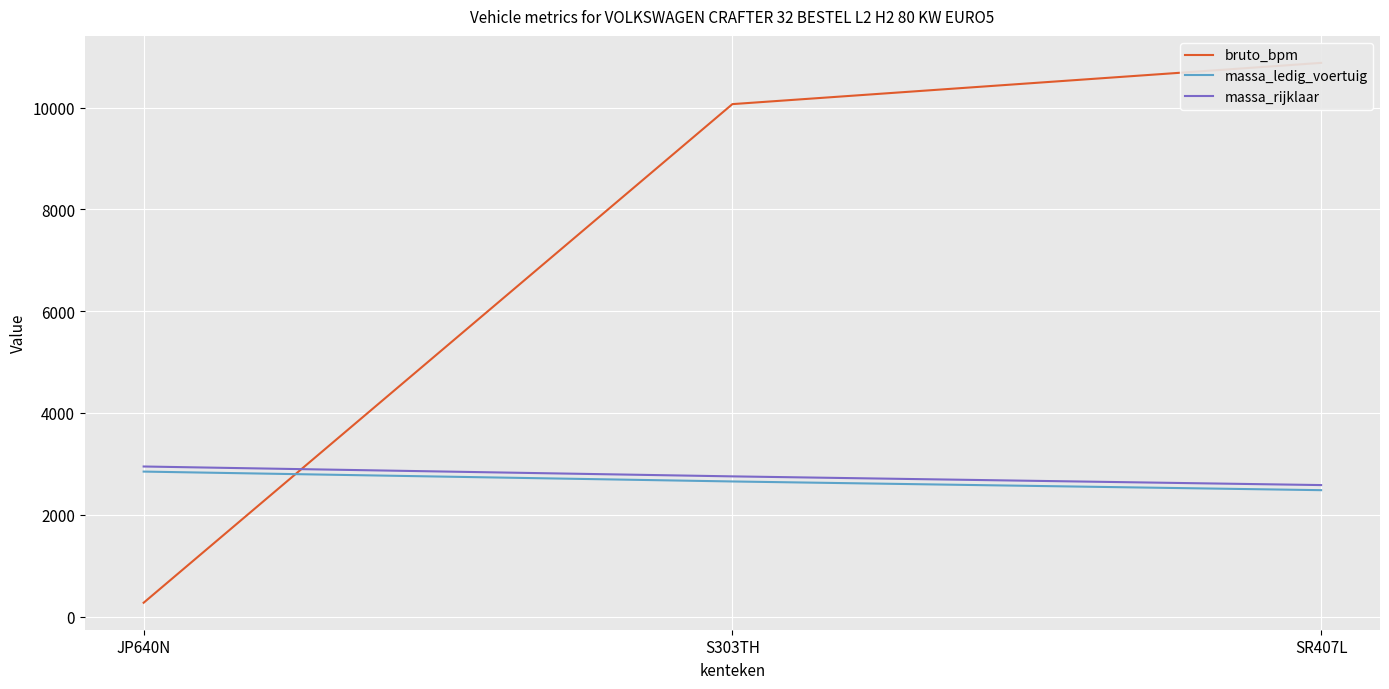

What is the average value of the massa_rijklaar series?

2763